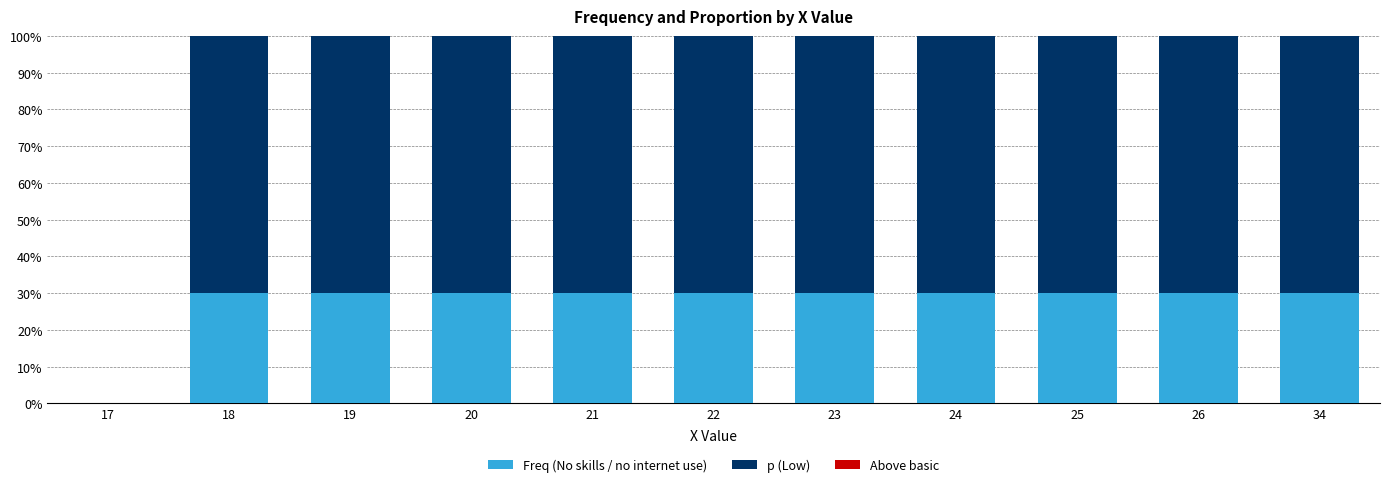

What is the highest value of the Freq (No skills / no internet use) series?

30.1